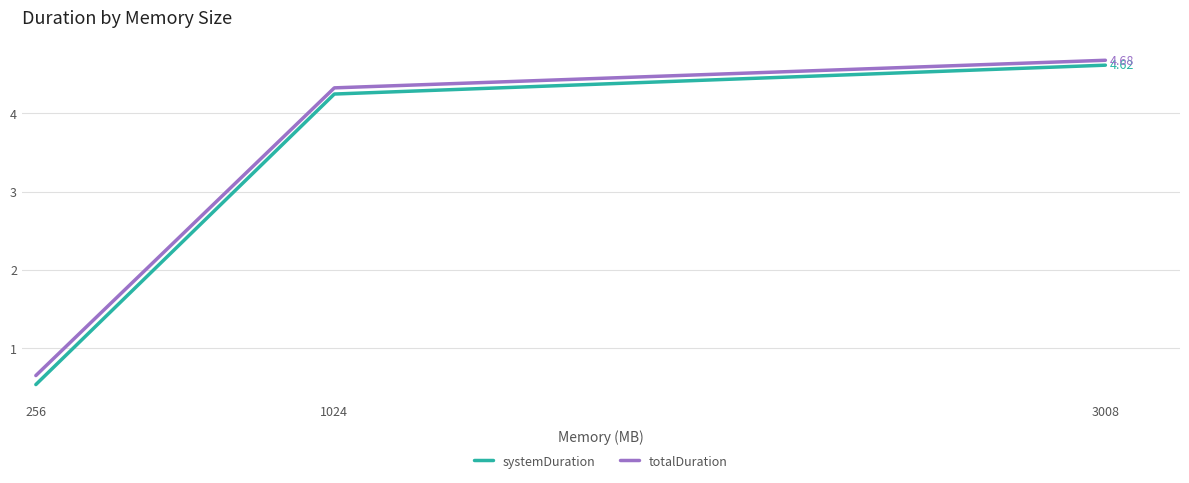

What is the sum of the systemDuration values at 1024 and 3008?

8.9